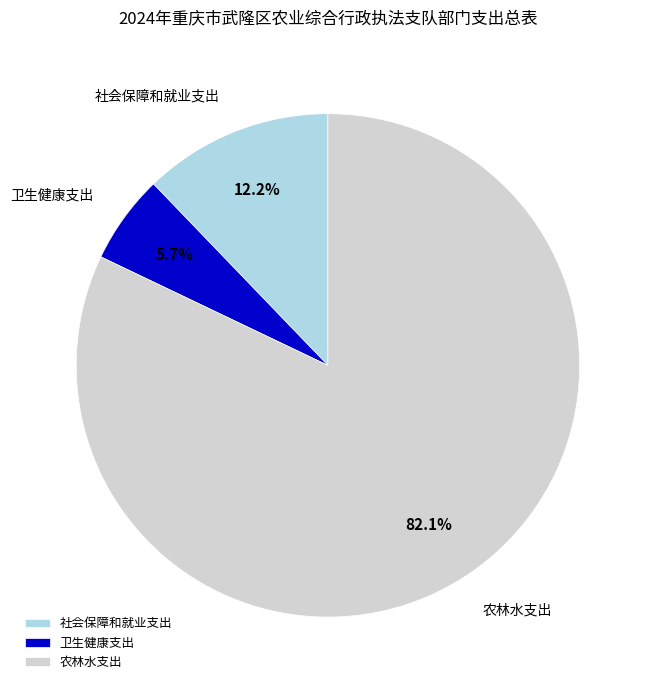

Is it true that 卫生健康支出 is 6% of the pie?

True